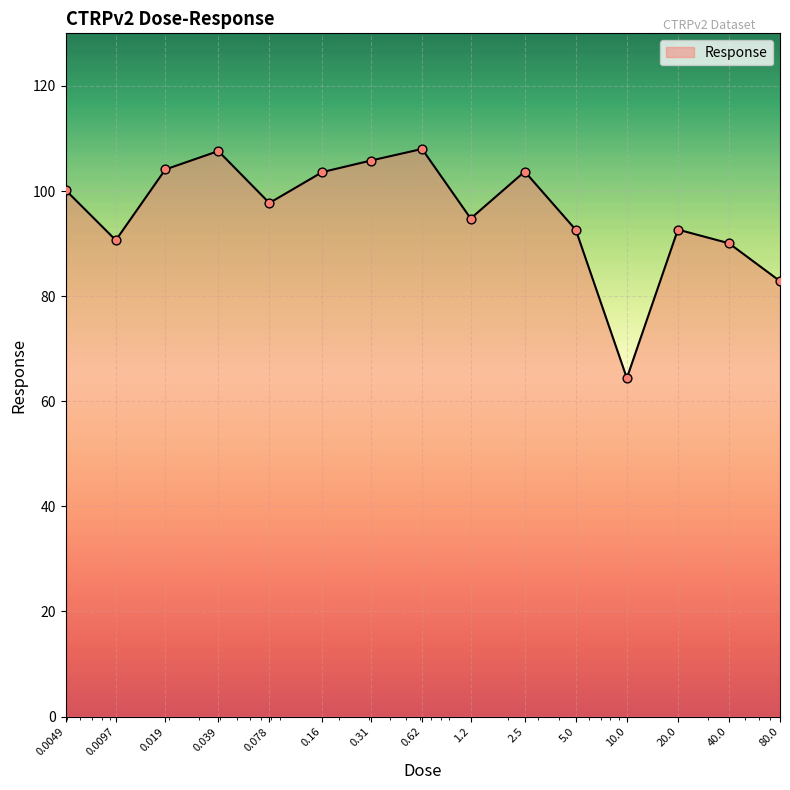

What is the difference between the maximum and minimum values?

43.6